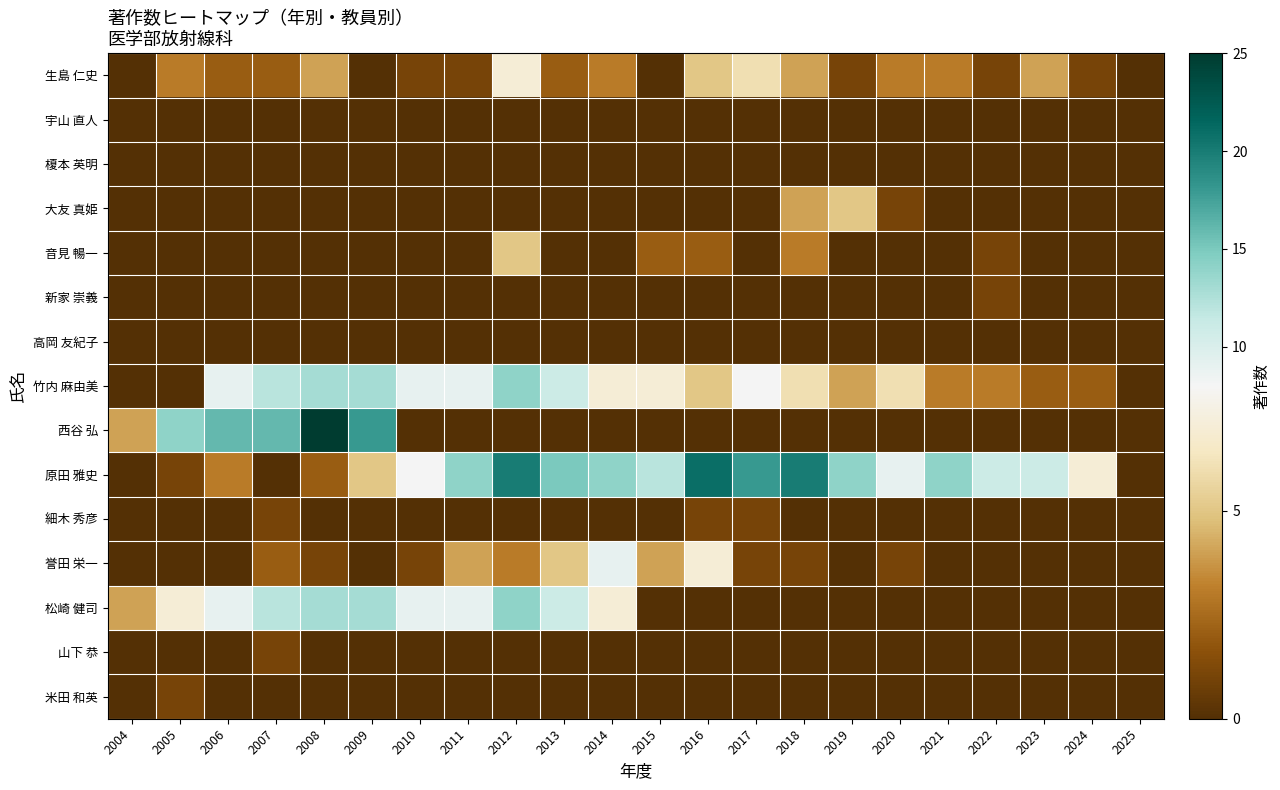

What is the total value across all series at 2020?

20